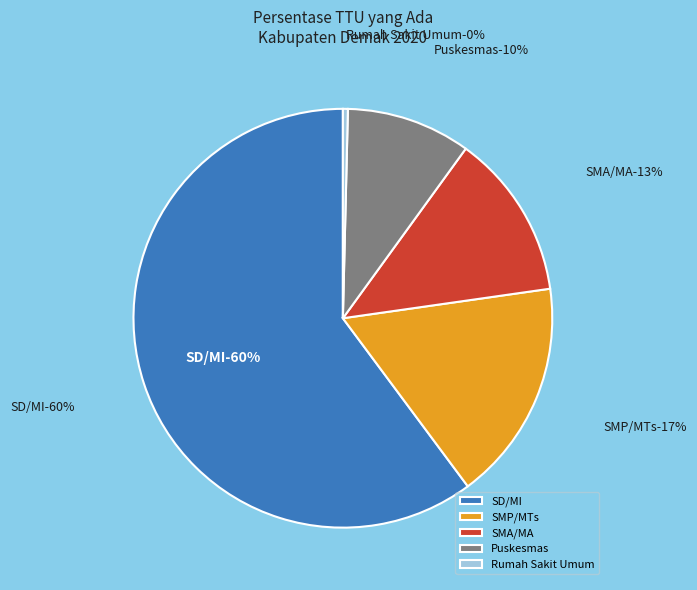

To the nearest percent, what is the difference between the Rumah Sakit Umum and Puskesmas slice percentages?

9%